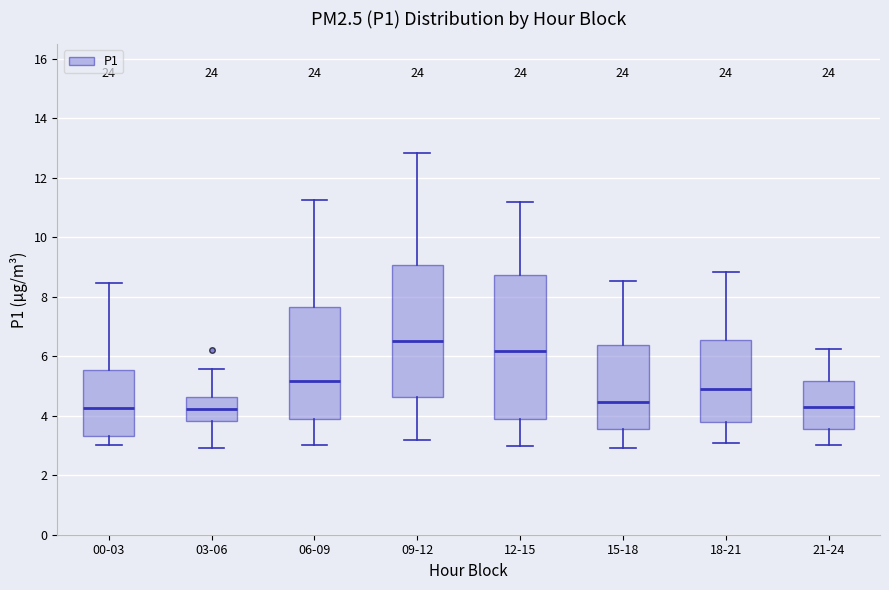

Reading left to right, transcribe this box plot: for each box, give where its median line is, the range the box spans, and where its two whiskers end, as read against the y-axis. The values are not printed on the chart, so give them approximately, as read against the axis.

00-03: median 4.2, box 3.4 to 5.6, whiskers 3.0 to 8.4
03-06: median 4.2, box 3.8 to 4.6, whiskers 3.0 to 5.6
06-09: median 5.2, box 4.0 to 7.6, whiskers 3.0 to 11.2
09-12: median 6.6, box 4.6 to 9.0, whiskers 3.2 to 12.8
12-15: median 6.2, box 4.0 to 8.8, whiskers 3.0 to 11.2
15-18: median 4.4, box 3.6 to 6.4, whiskers 3.0 to 8.6
18-21: median 5.0, box 3.8 to 6.6, whiskers 3.0 to 8.8
21-24: median 4.2, box 3.6 to 5.2, whiskers 3.0 to 6.2